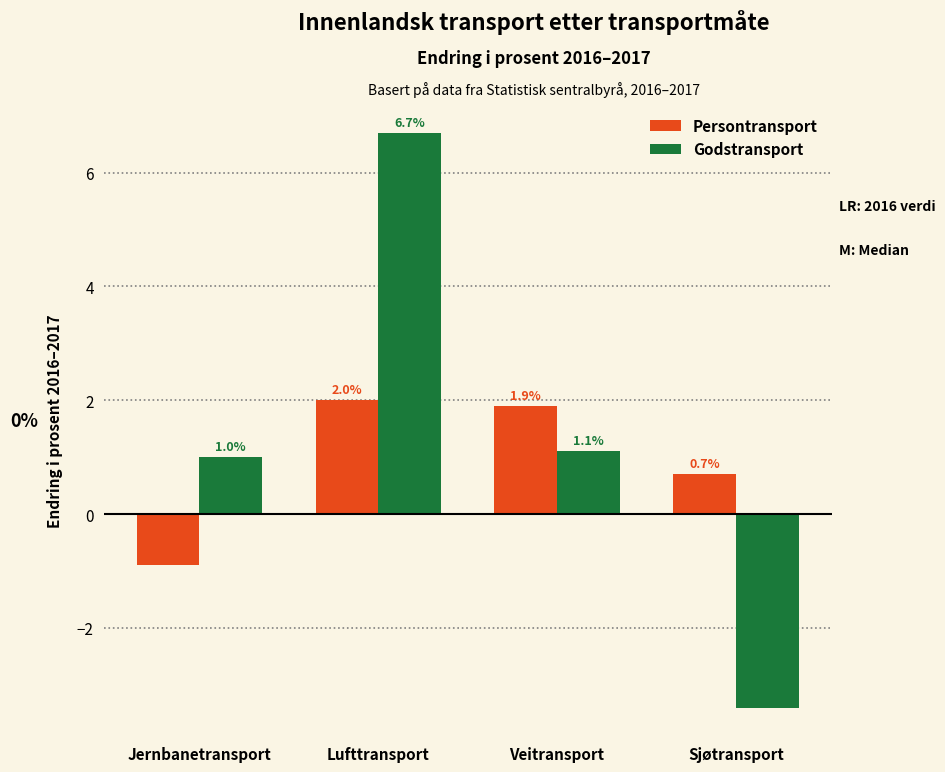

Reading left to right, extract all data points from this chart.

Persontransport: -0.9	2.0	1.9	0.7
Godstransport: 1.0	6.7	1.1	-3.4